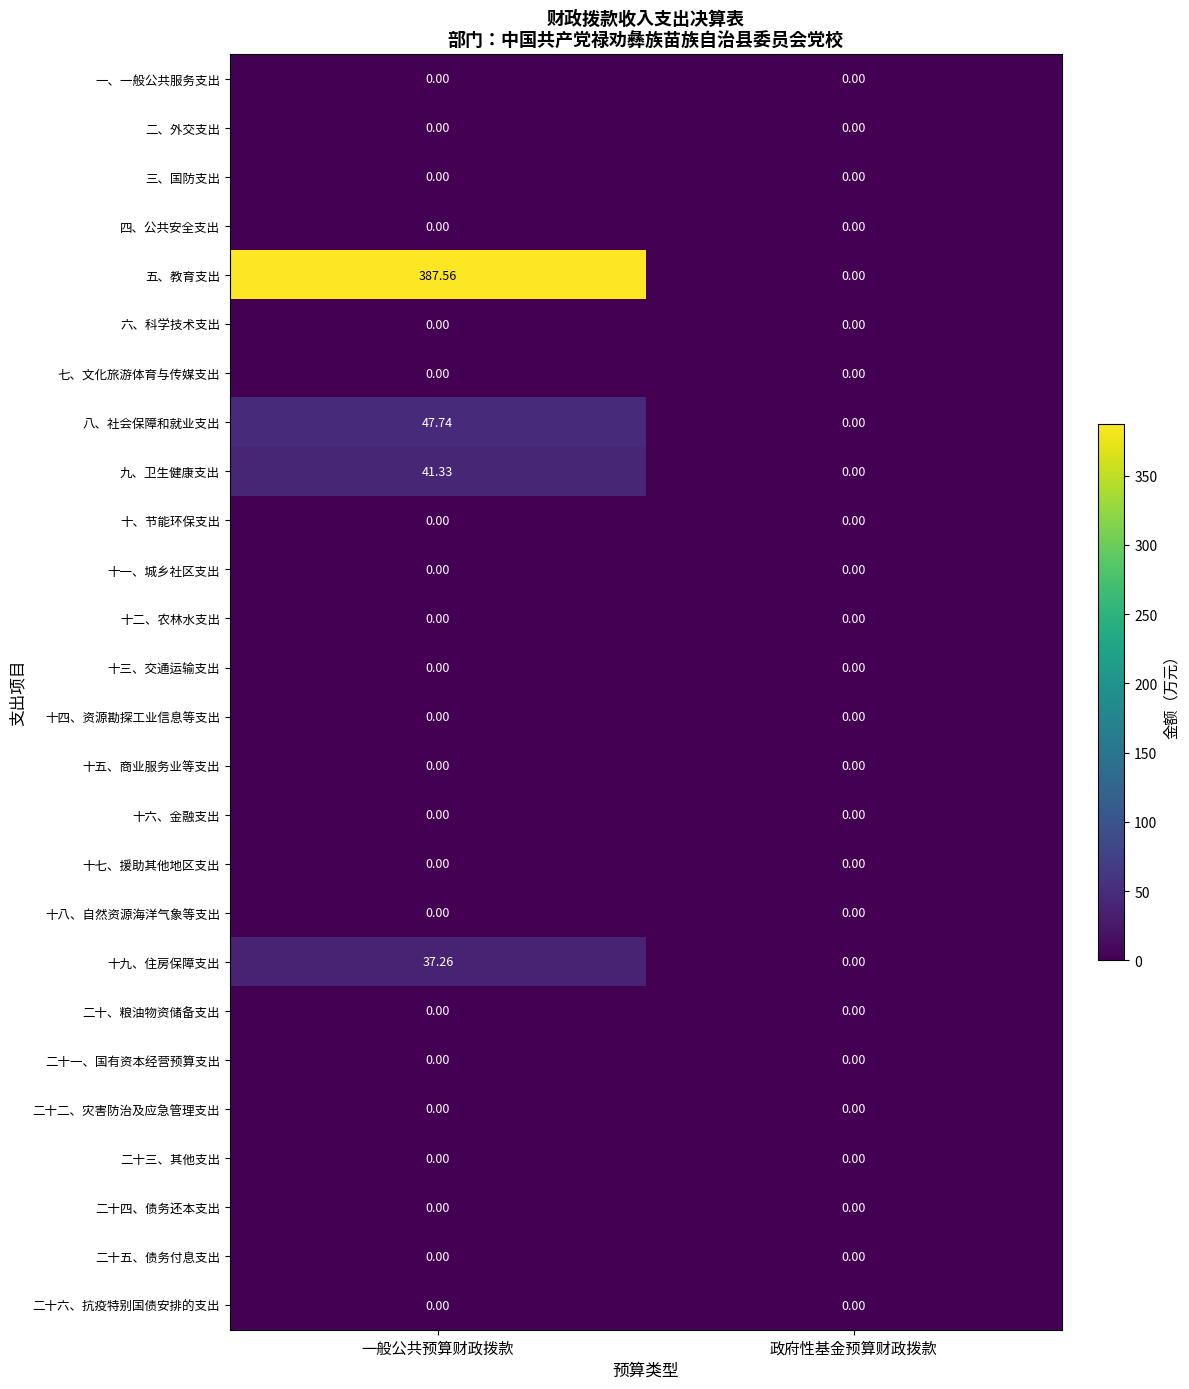

Which series has the largest range (max minus min)?

五、教育支出